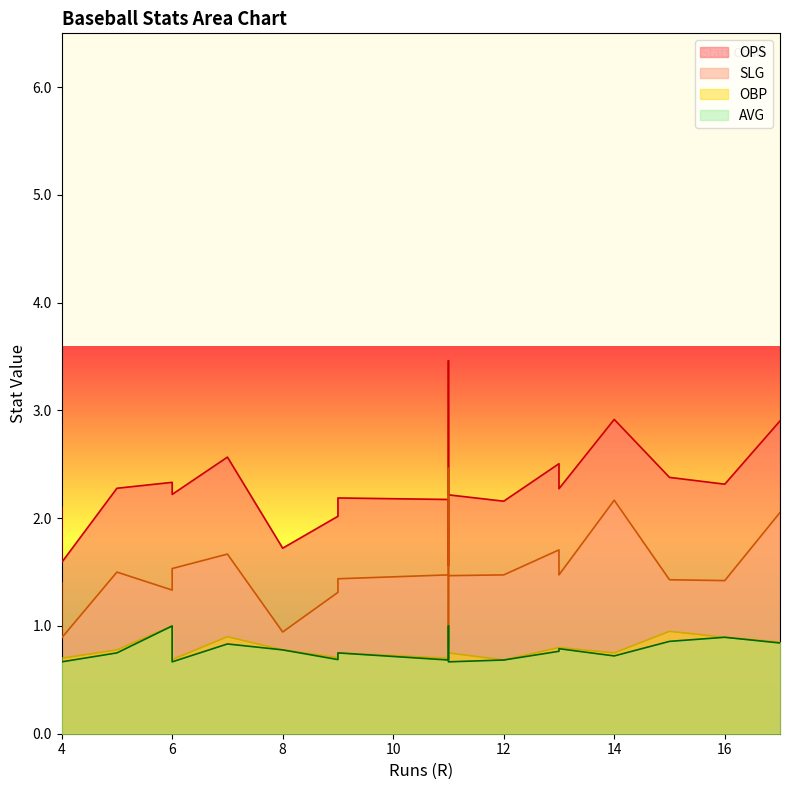

What are all the series names shown in the legend?

OPS, SLG, OBP, AVG